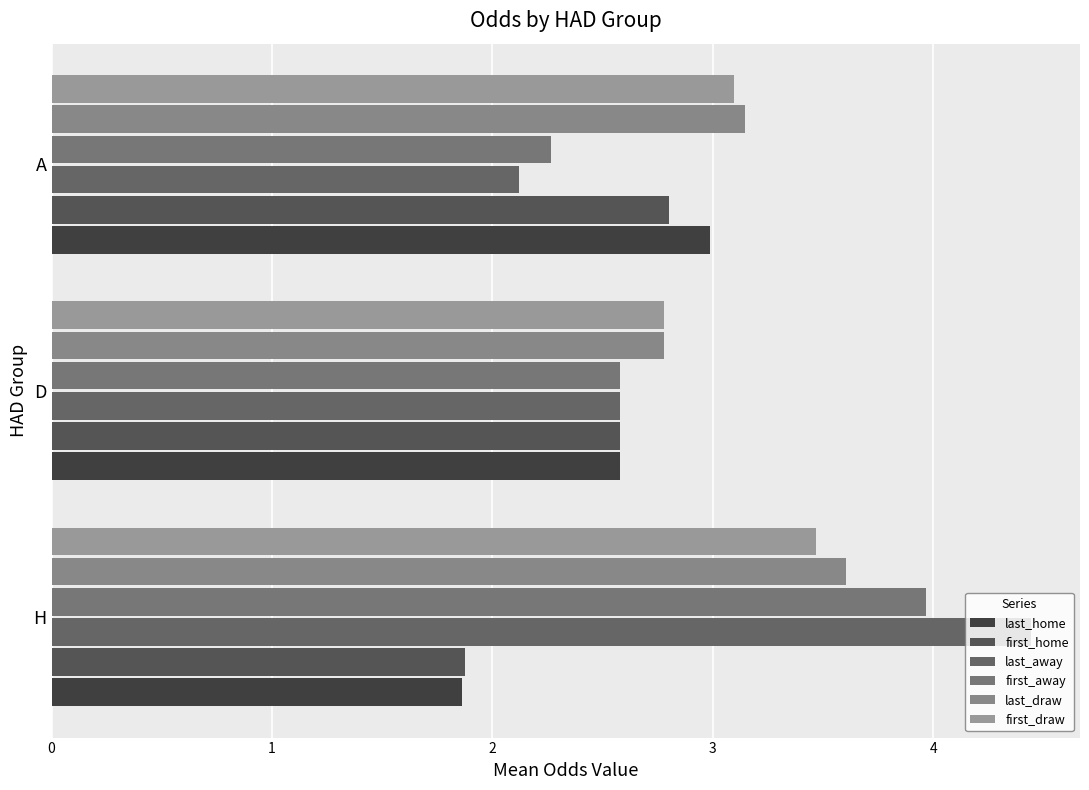

Count the first_away values in the range 2 to 3.

2